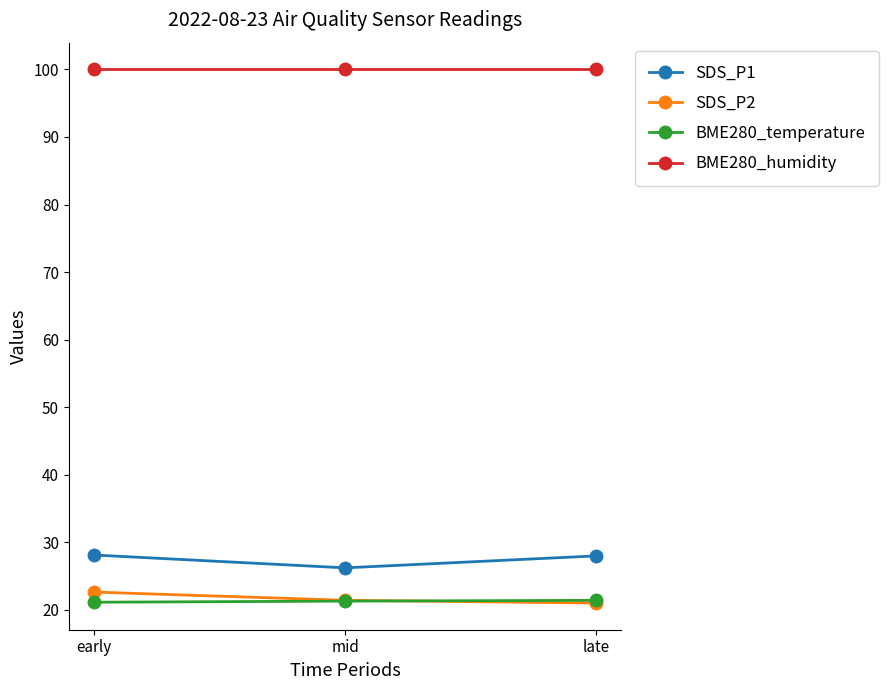

How many BME280_temperature values are between 21 and 22?

3